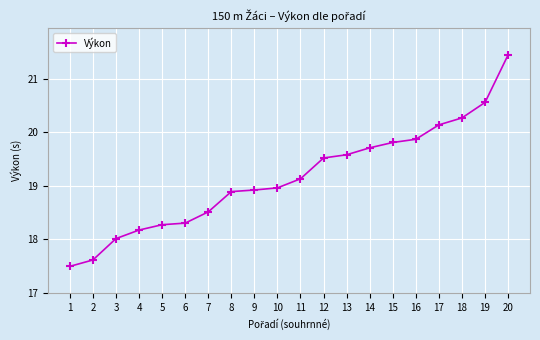

The chart shows a value of 12.6 at 11. True or false?

False